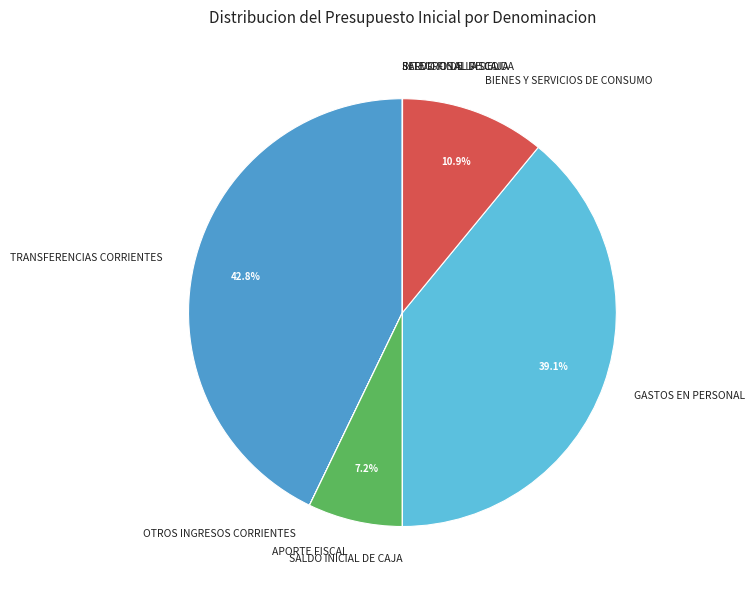

What percentage is the TRANSFERENCIAS CORRIENTES slice, to the nearest percent?

43%